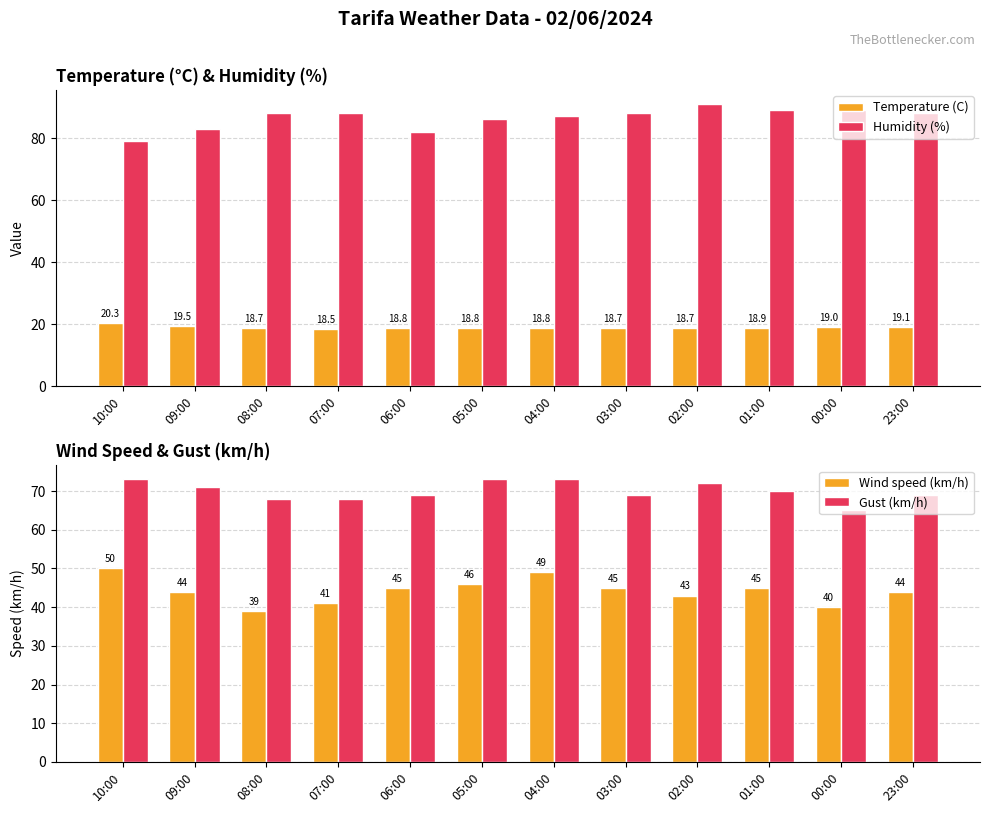

What is the total value across all series at 02:00?

224.7